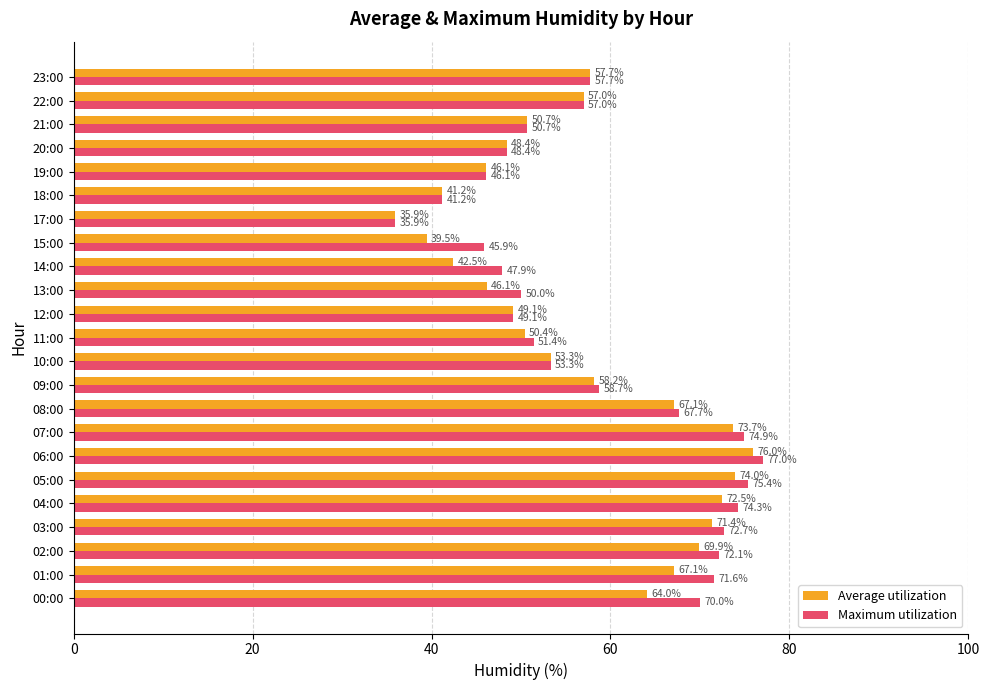

Rank the series by their average value, from lowest to highest.

Average utilization, Maximum utilization